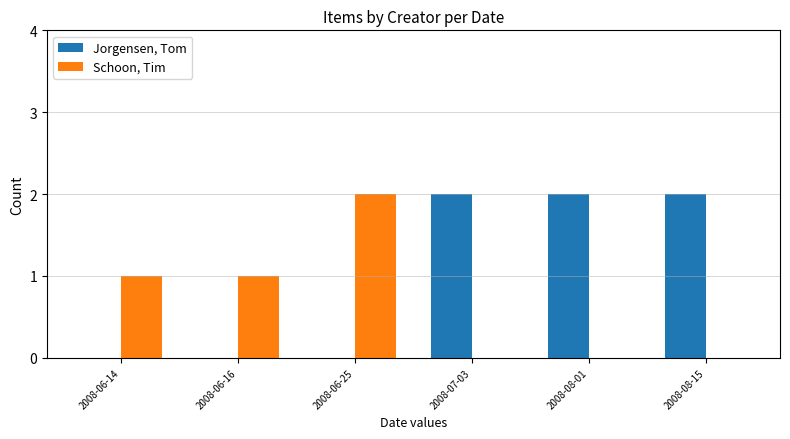

Which series has the largest total across all categories?

Jorgensen, Tom